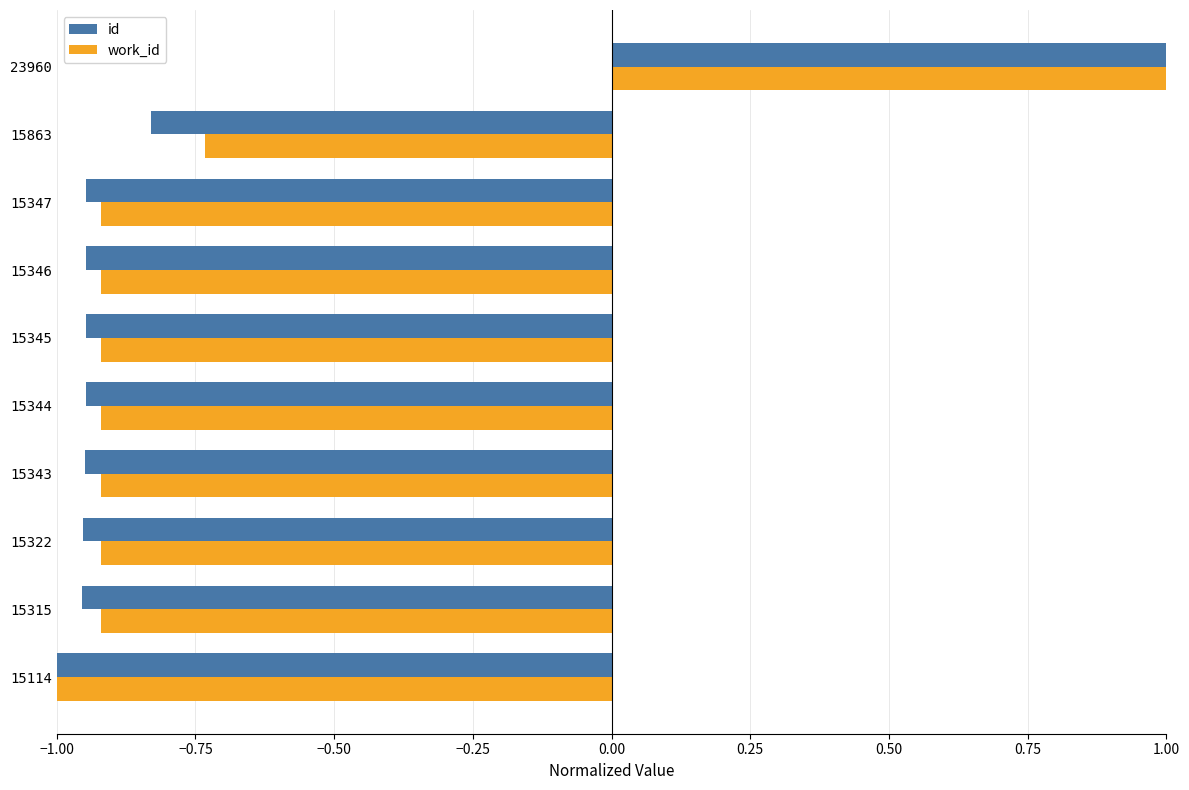

What is the difference between the second highest and minimum values in the work_id series?

0.3